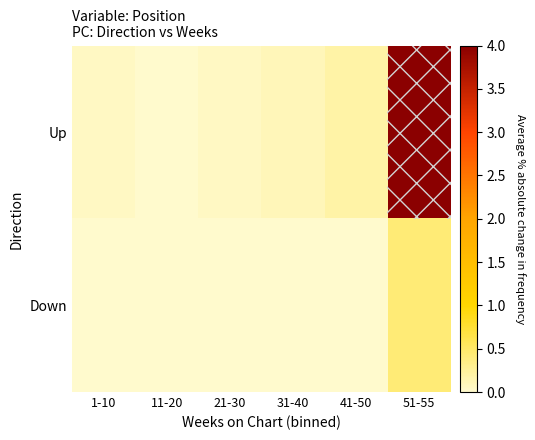

Rank the series at 21-30 from lowest to highest value.

Down, Up